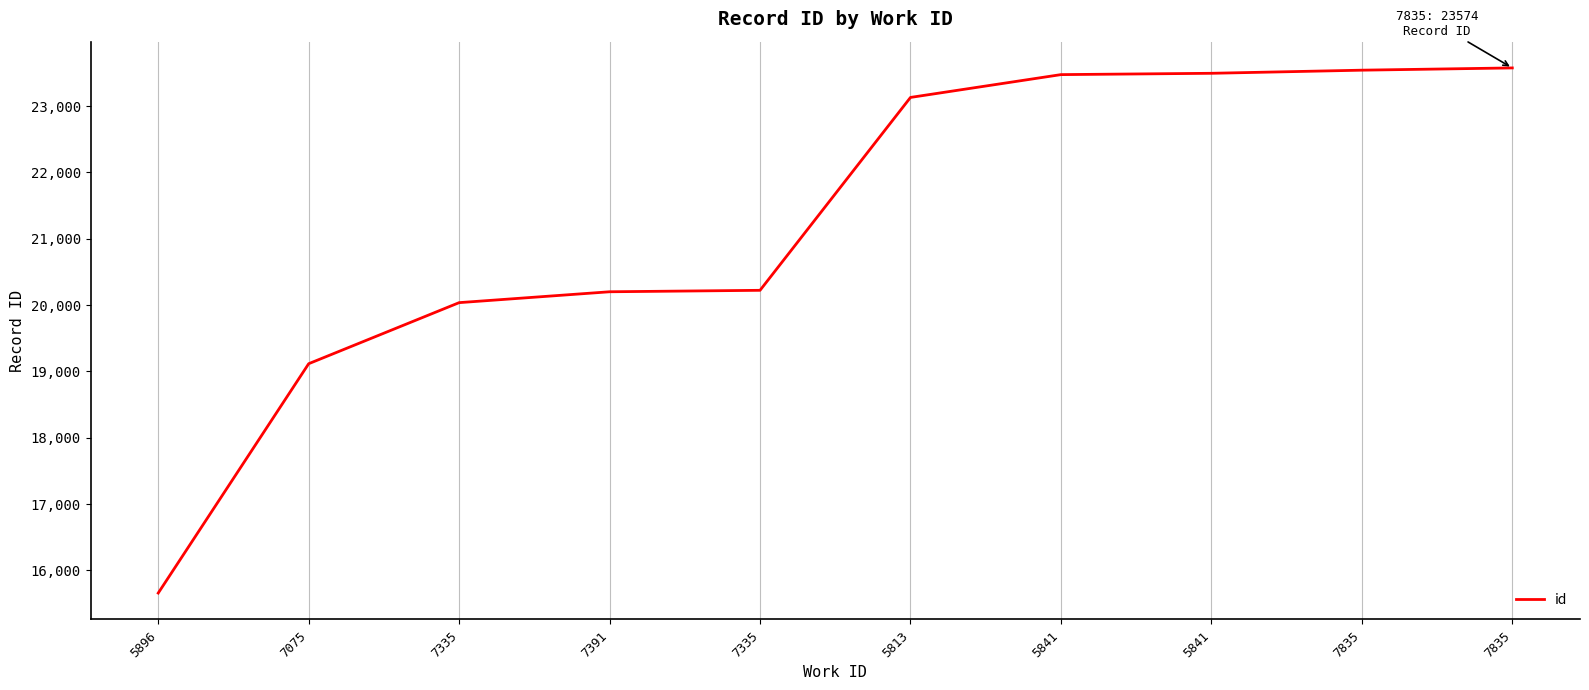

Does the chart have visible grid lines?

Yes